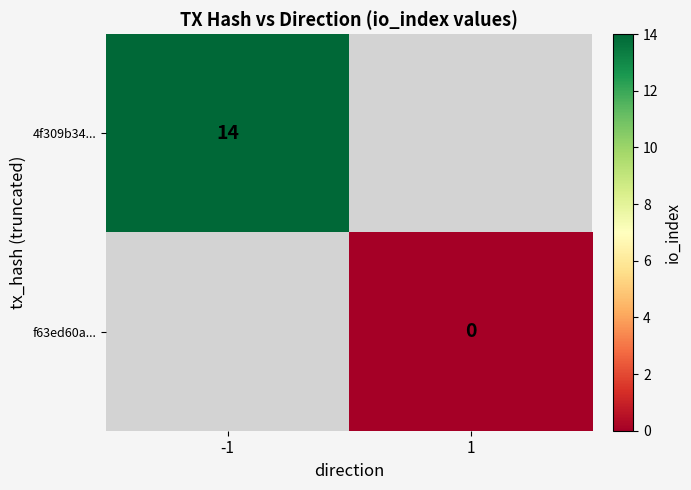

Is the value of 4f309b34... at -1 greater than the value of f63ed60a... at 1?

Yes